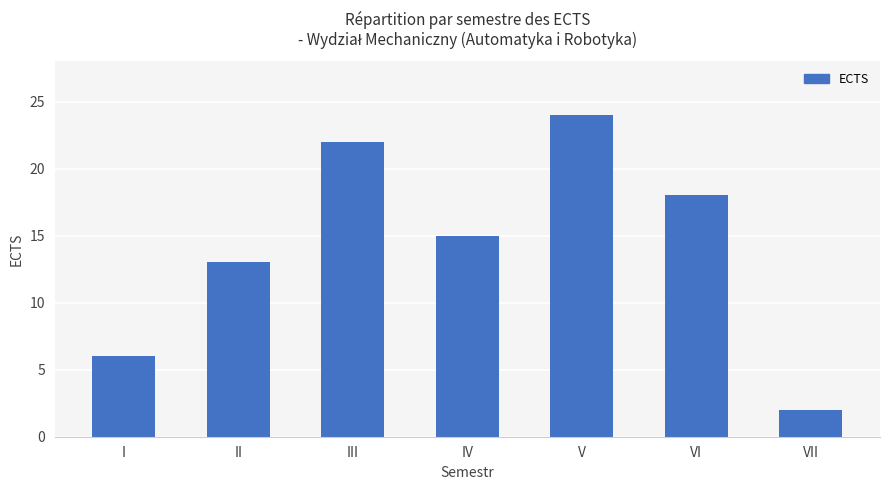

Rank the categories by value from lowest to highest.

VII, I, II, IV, VI, III, V